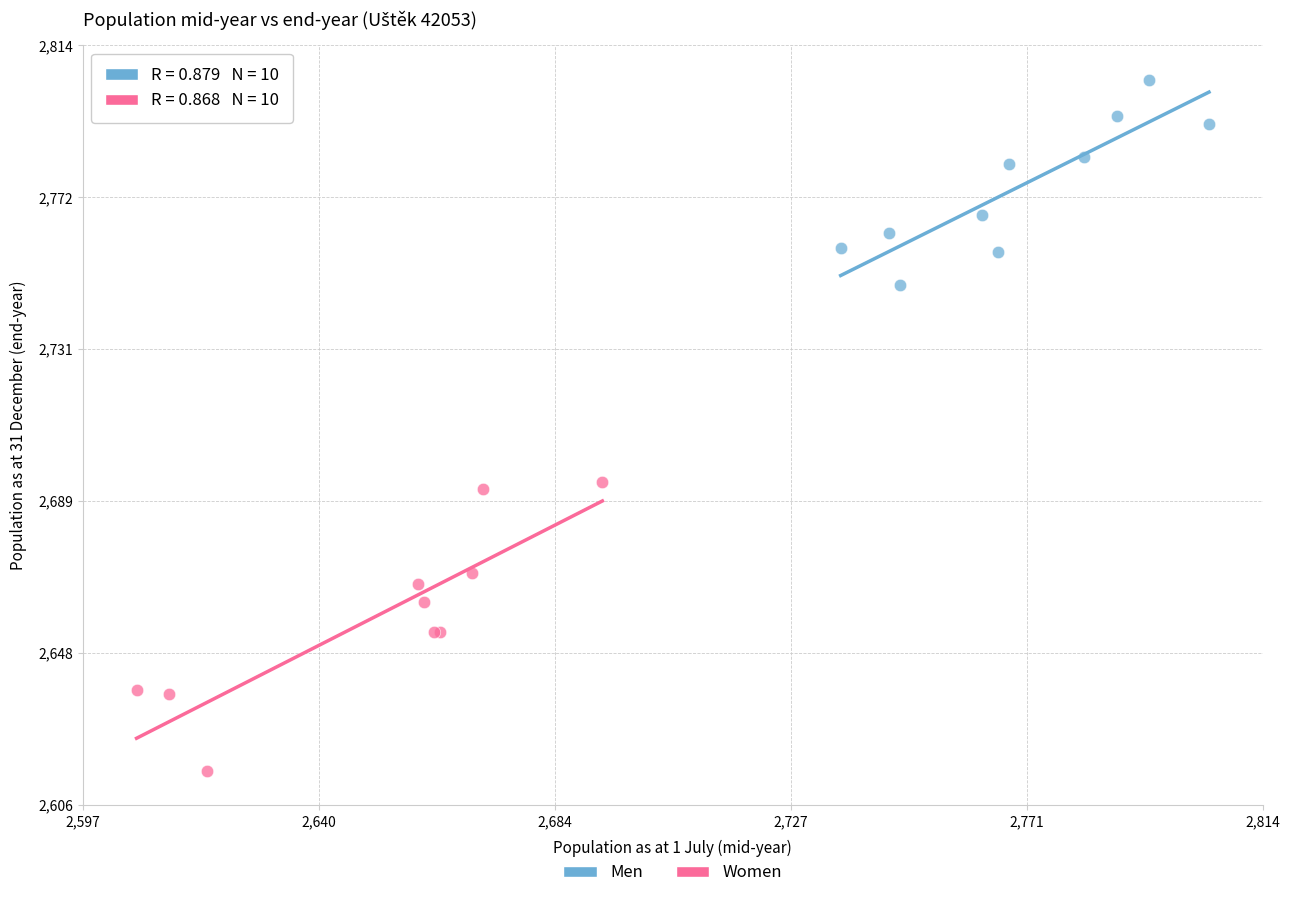

Which series contains the highest Y value?

Men